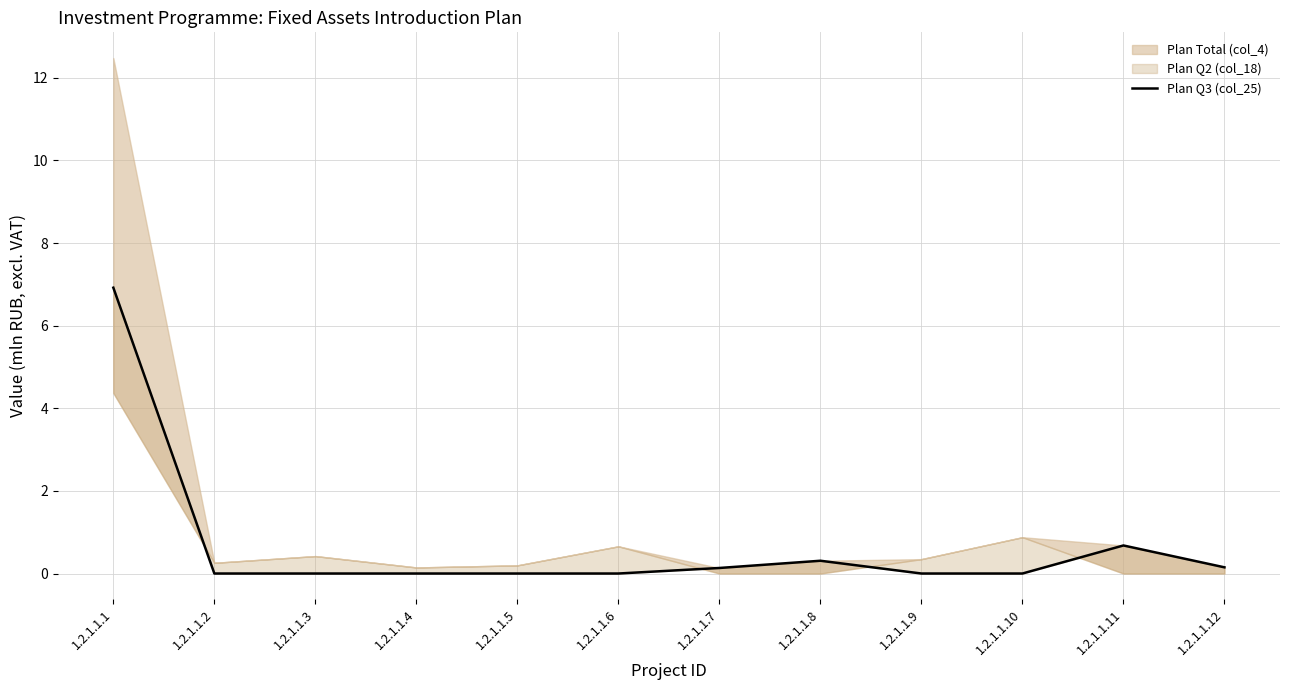

How many lines are shown in the chart?

1